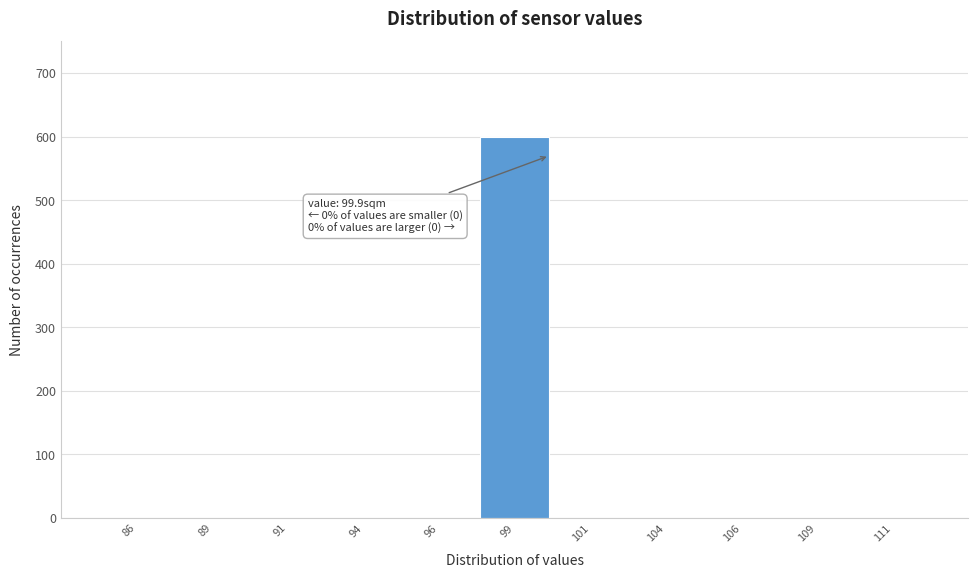

Which range on the x-axis has the tallest bar?

97.5 to 100.0